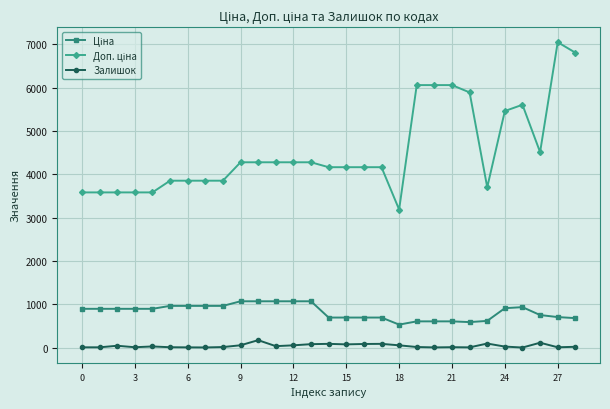

Is this an area chart (filled region under the line)?

No